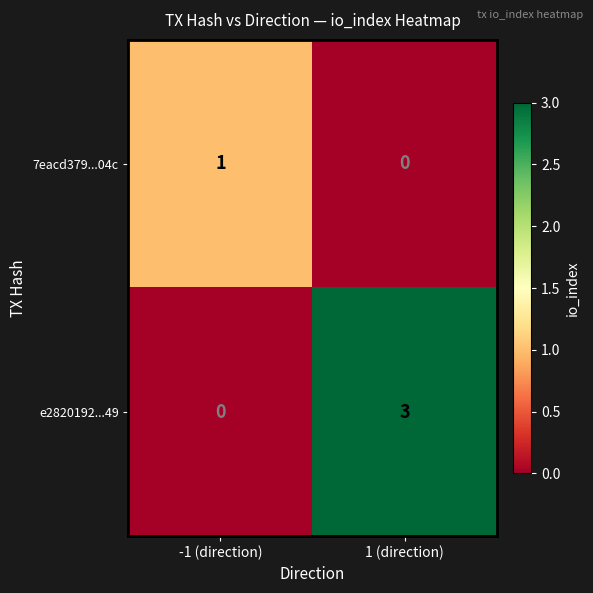

Which series has the widest spread of values?

e2820192...49